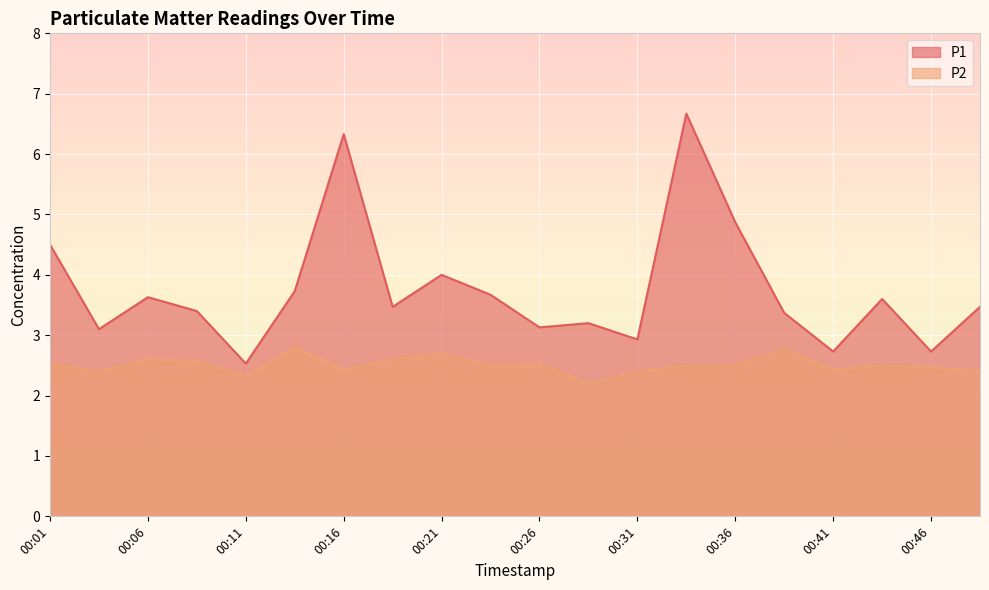

List the series in order of their overall mean, highest first.

P1, P2